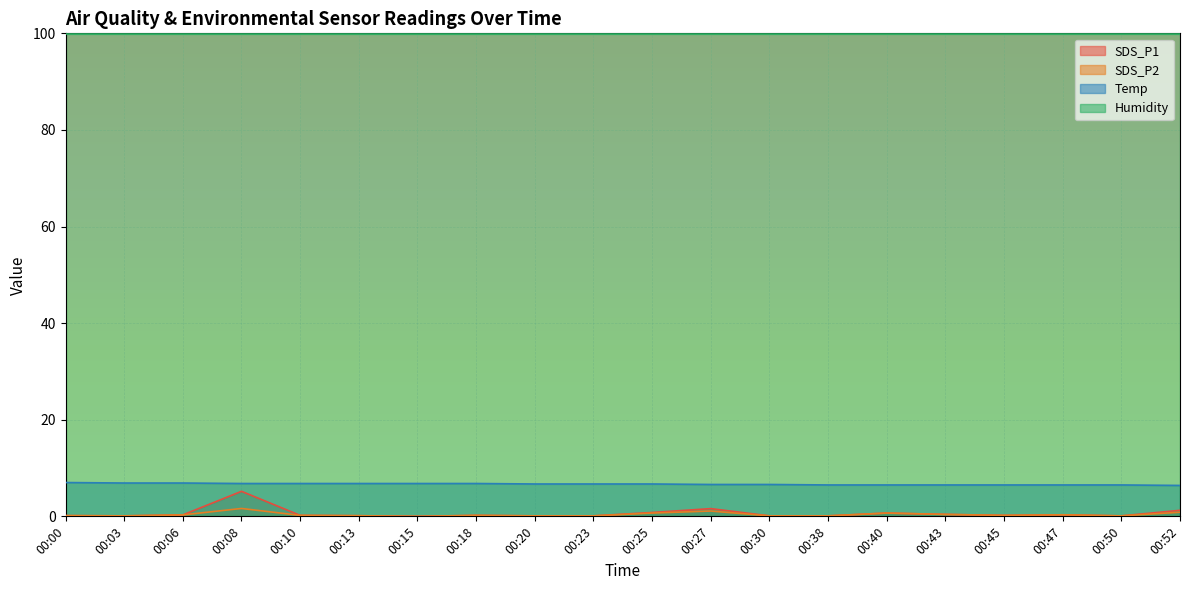

Which series has the largest total across all categories?

Humidity